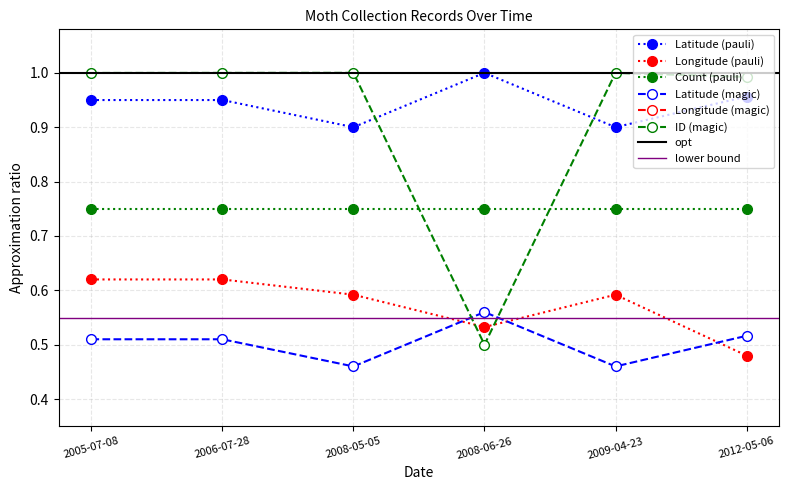

At which category does Longitude reach its first local valley?

2008-06-26